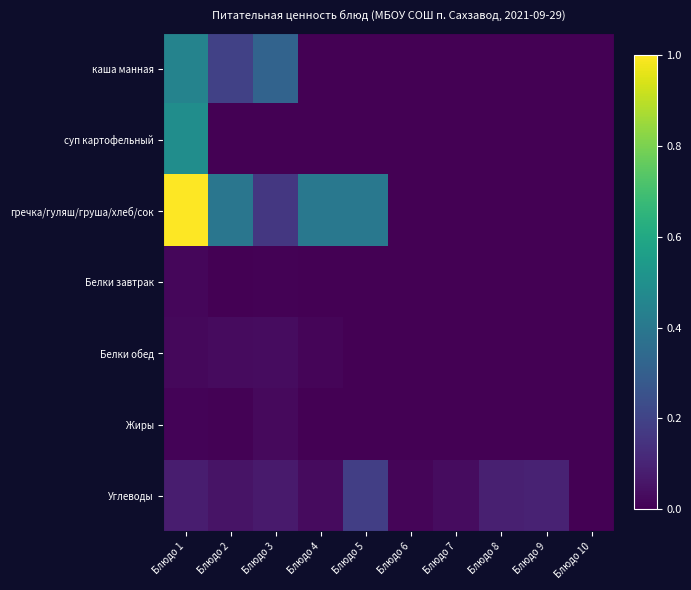

Reading left to right, list all the values displayed in this chart.

каша манная: Блюдо 1=0.4	Блюдо 2=0.2	Блюдо 3=0.3	Блюдо 4=0.0	Блюдо 5=0.0	Блюдо 6=0.0	Блюдо 7=0.0	Блюдо 8=0.0	Блюдо 9=0.0	Блюдо 10=0.0
суп картофельный: Блюдо 1=0.5	Блюдо 2=0.0	Блюдо 3=0.0	Блюдо 4=0.0	Блюдо 5=0.0	Блюдо 6=0.0	Блюдо 7=0.0	Блюдо 8=0.0	Блюдо 9=0.0	Блюдо 10=0.0
гречка/гуляш/груша/хлеб/сок: Блюдо 1=1.0	Блюдо 2=0.4	Блюдо 3=0.2	Блюдо 4=0.4	Блюдо 5=0.4	Блюдо 6=0.0	Блюдо 7=0.0	Блюдо 8=0.0	Блюдо 9=0.0	Блюдо 10=0.0
Белки завтрак: Блюдо 1=0.0	Блюдо 2=0.0	Блюдо 3=0.0	Блюдо 4=0.0	Блюдо 5=0.0	Блюдо 6=0.0	Блюдо 7=0.0	Блюдо 8=0.0	Блюдо 9=0.0	Блюдо 10=0.0
Белки обед: Блюдо 1=0.0	Блюдо 2=0.0	Блюдо 3=0.0	Блюдо 4=0.0	Блюдо 5=0.0	Блюдо 6=0.0	Блюдо 7=0.0	Блюдо 8=0.0	Блюдо 9=0.0	Блюдо 10=0.0
Жиры: Блюдо 1=0.0	Блюдо 2=0.0	Блюдо 3=0.0	Блюдо 4=0.0	Блюдо 5=0.0	Блюдо 6=0.0	Блюдо 7=0.0	Блюдо 8=0.0	Блюдо 9=0.0	Блюдо 10=0.0
Углеводы: Блюдо 1=0.1	Блюдо 2=0.1	Блюдо 3=0.1	Блюдо 4=0.0	Блюдо 5=0.2	Блюдо 6=0.0	Блюдо 7=0.0	Блюдо 8=0.1	Блюдо 9=0.1	Блюдо 10=0.0